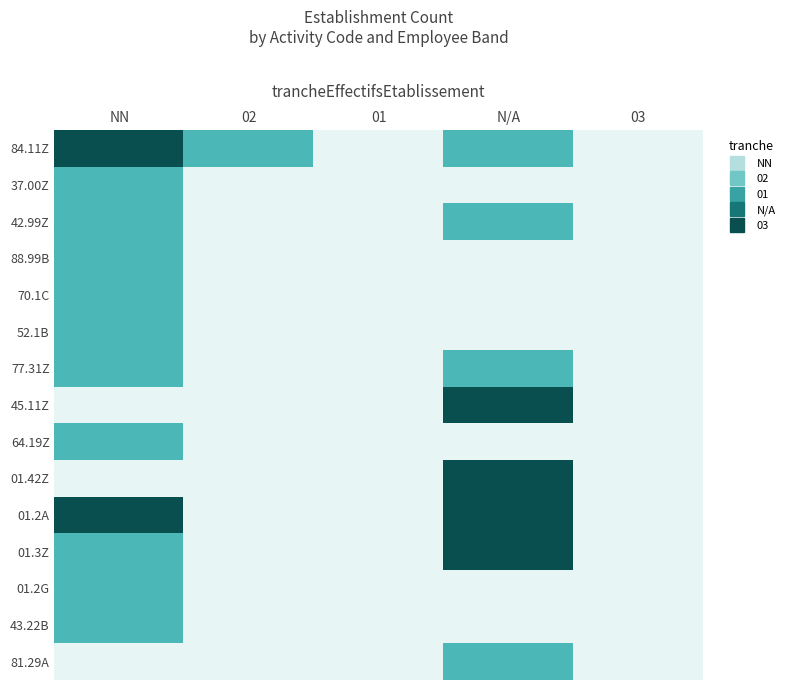

What is the total value across all series at N/A?

12